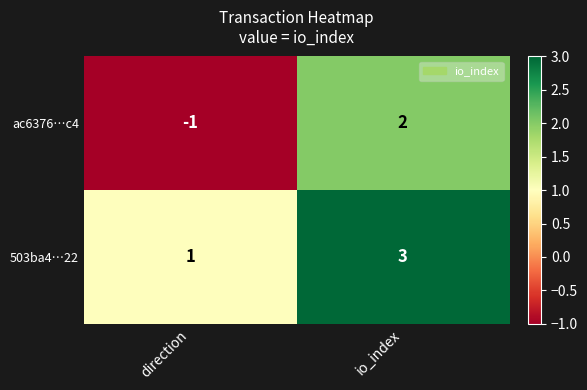

What is the sum of all 503ba4…22 values?

4